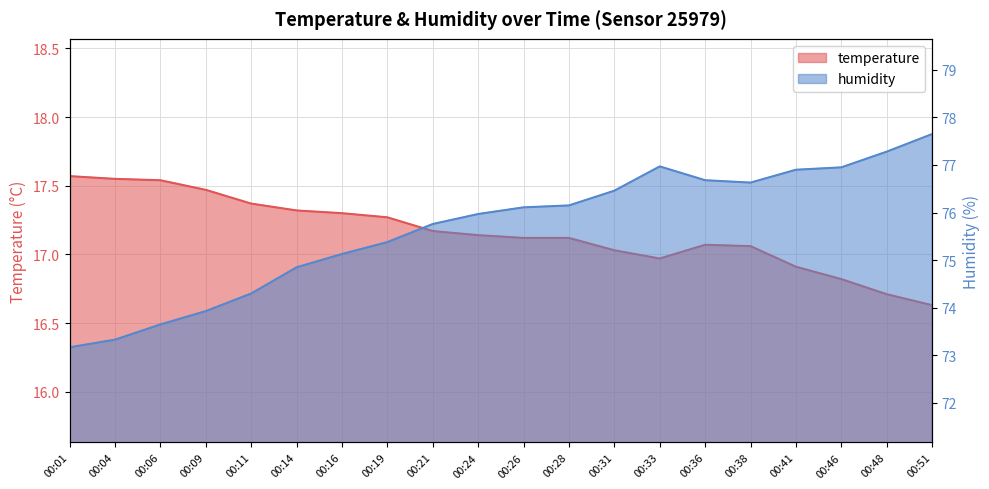

Which series has the largest total across all categories?

humidity